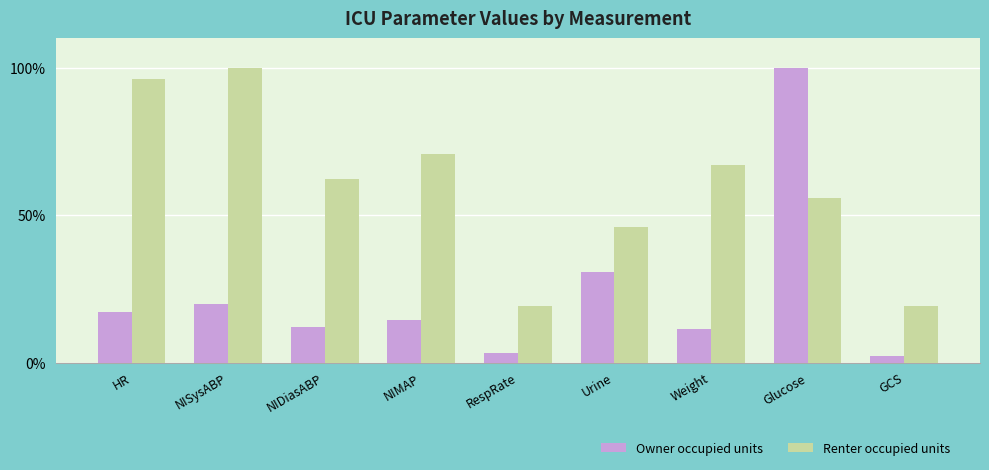

How many series are shown in this chart?

2